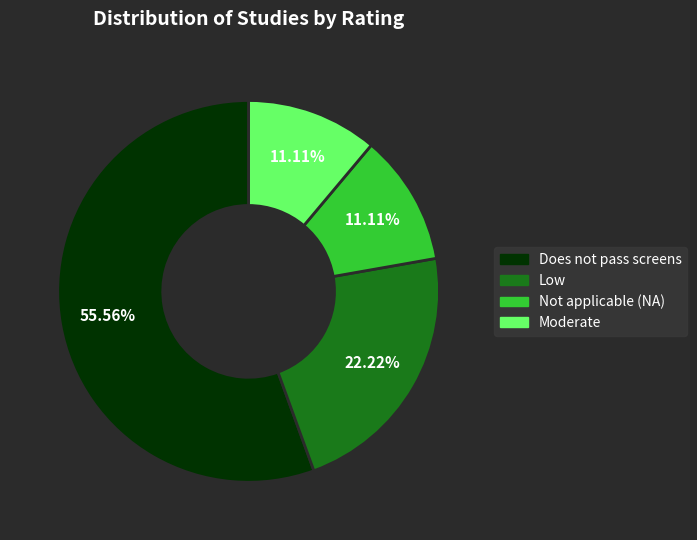

How many segments does this pie chart have?

4